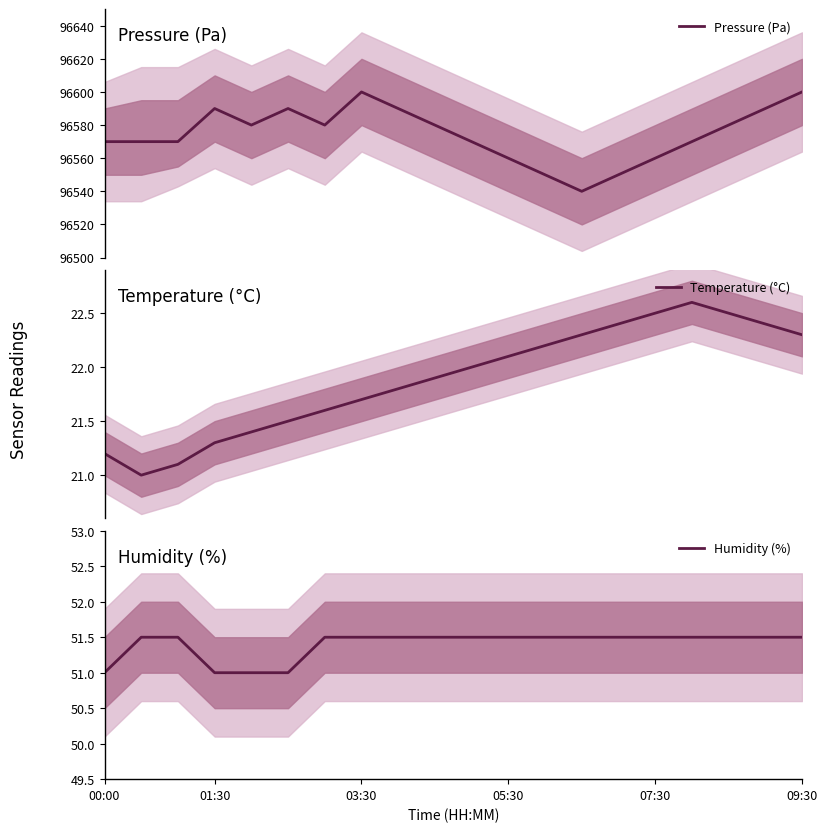

Reading left to right, transcribe all the data shown in this chart.

Pressure (Pa): 96570.0	96570.0	96570.0	96590.0	96580.0	96590.0	96580.0	96600.0	96590.0	96580.0	96570.0	96560.0	96550.0	96540.0	96550.0	96560.0	96570.0	96580.0	96590.0	96600.0
Temperature (°C): 21.2	21.0	21.1	21.3	21.4	21.5	21.6	21.7	21.8	21.9	22.0	22.1	22.2	22.3	22.4	22.5	22.6	22.5	22.4	22.3
Humidity (%): 51.0	51.5	51.5	51.0	51.0	51.0	51.5	51.5	51.5	51.5	51.5	51.5	51.5	51.5	51.5	51.5	51.5	51.5	51.5	51.5